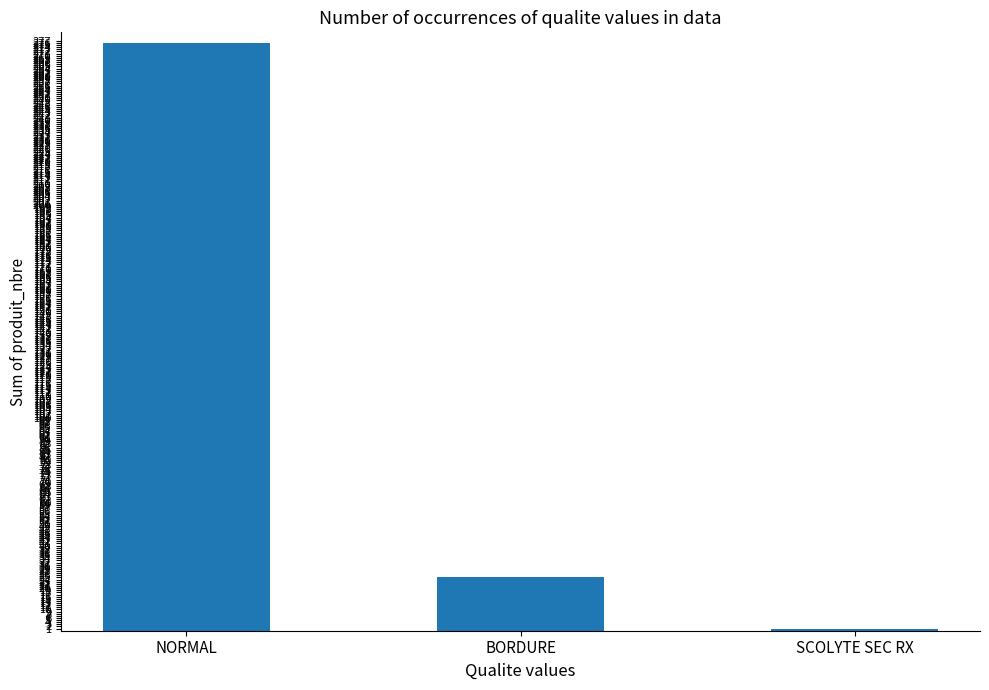

Where does the data first go above 25?

NORMAL